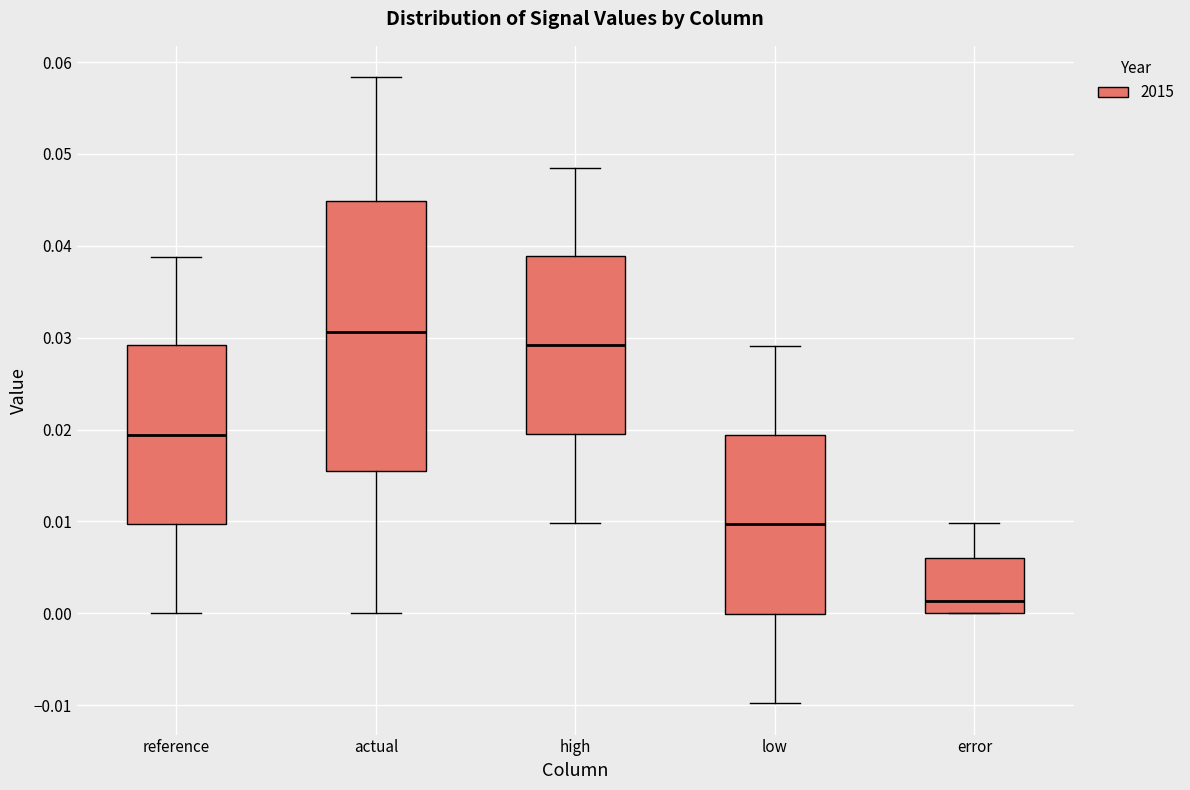

Which box is the tallest, from its lower edge to its upper edge?

actual